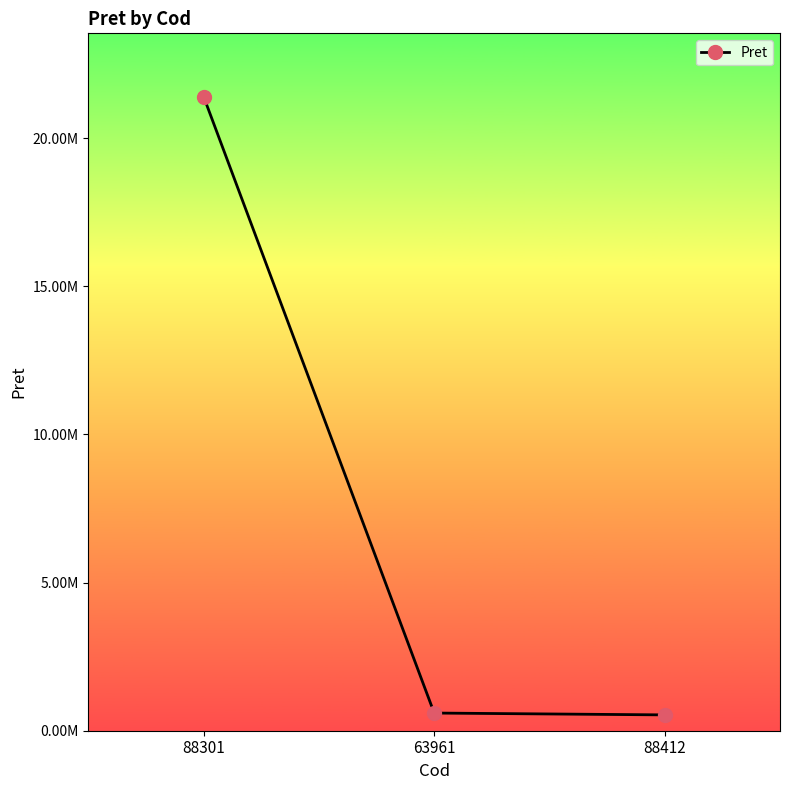

Read the value at 88412.

534195.9